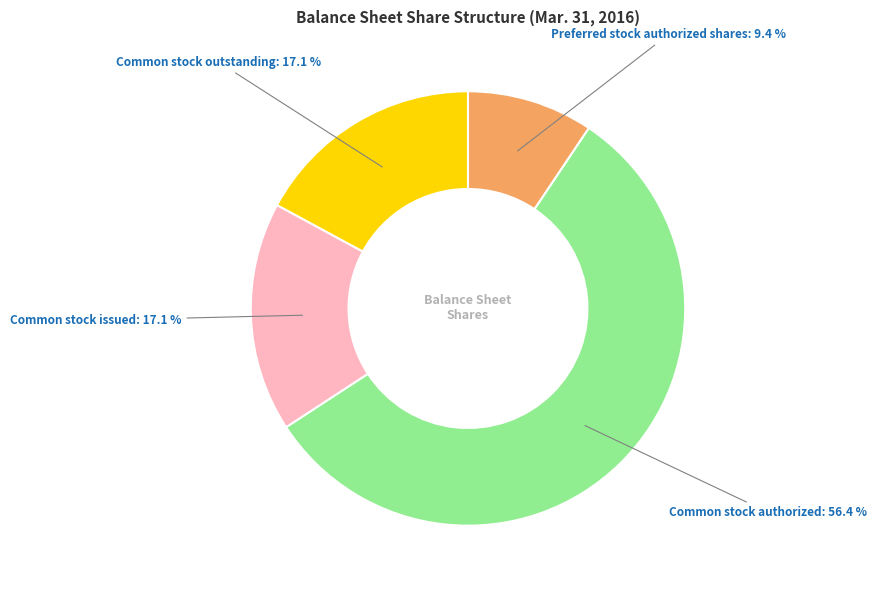

Does any single category account for the majority?

Yes